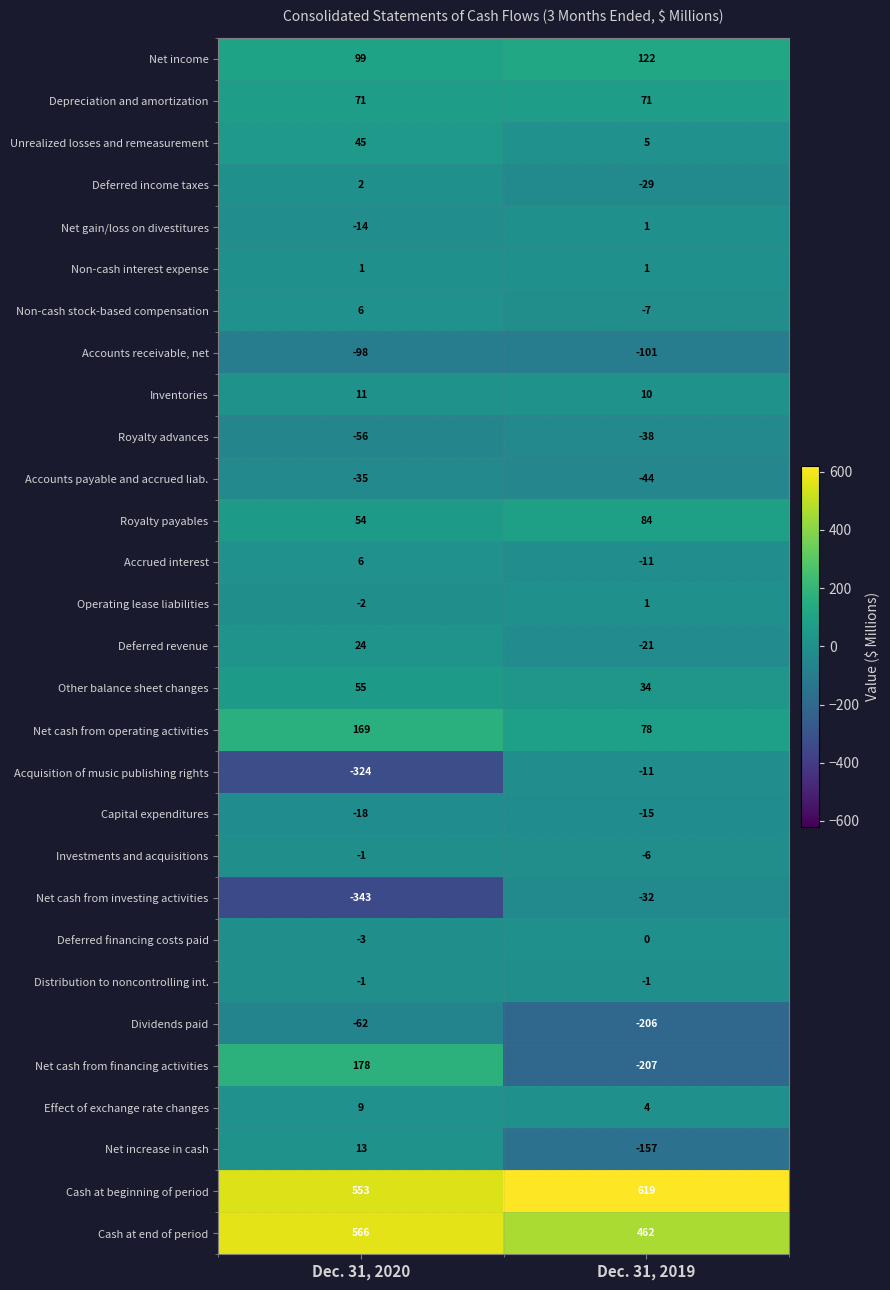

Rank the categories by Net income value from lowest to highest.

Dec. 31, 2020, Dec. 31, 2019